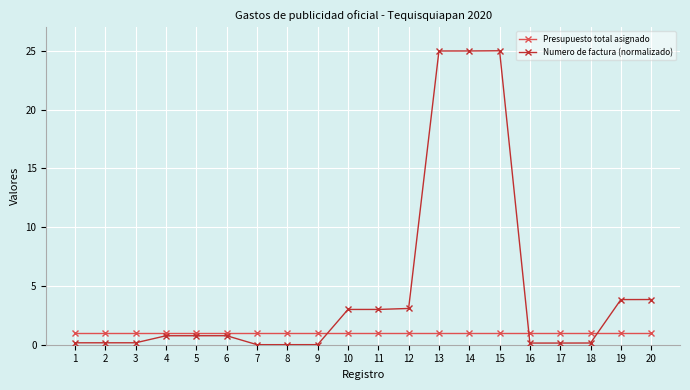

Which series has the widest spread of values?

Numero de factura (normalizado)